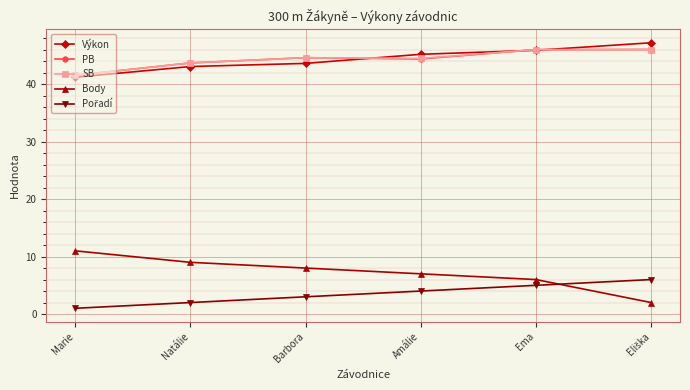

Which series has the largest range (max minus min)?

Body